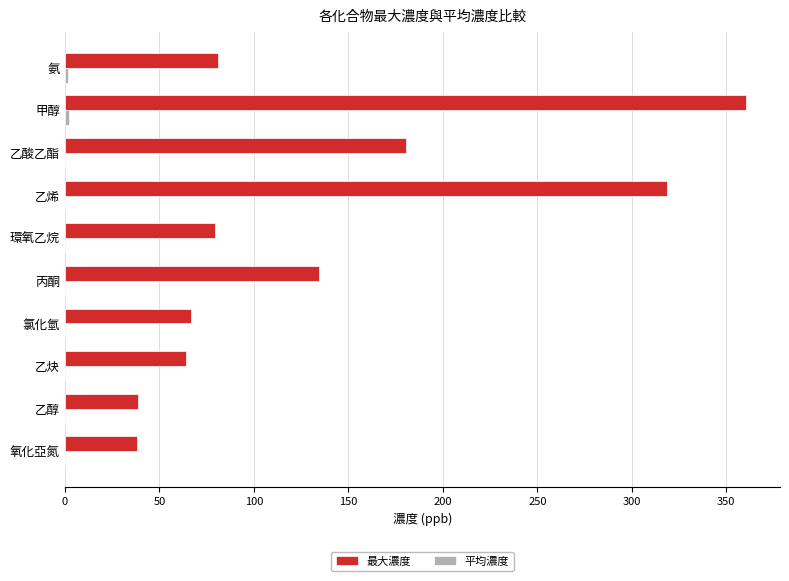

What is the greatest value displayed?

360.4